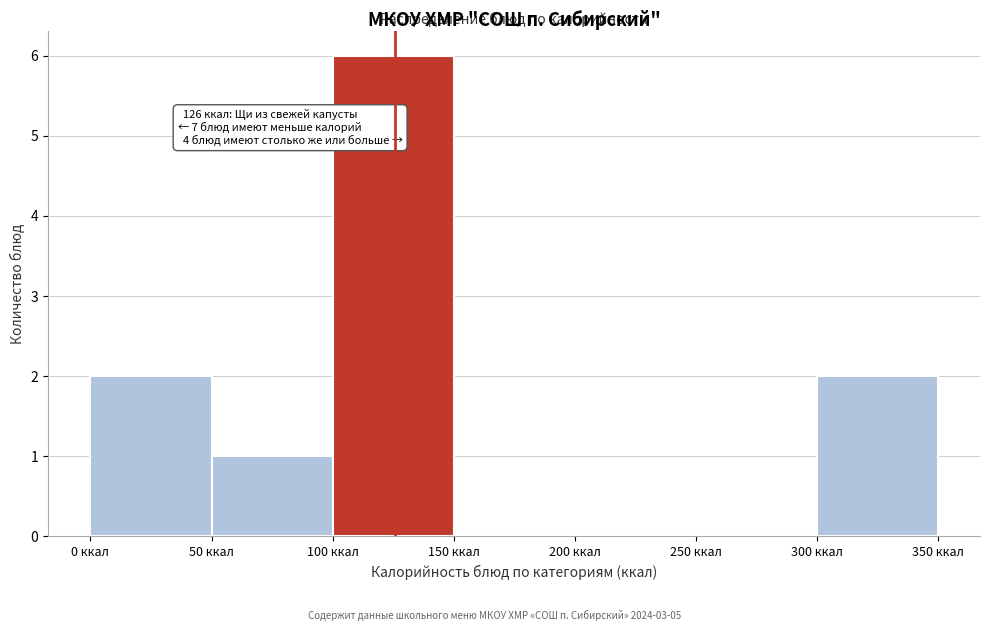

Which range on the x-axis has the tallest bar?

100 to 150